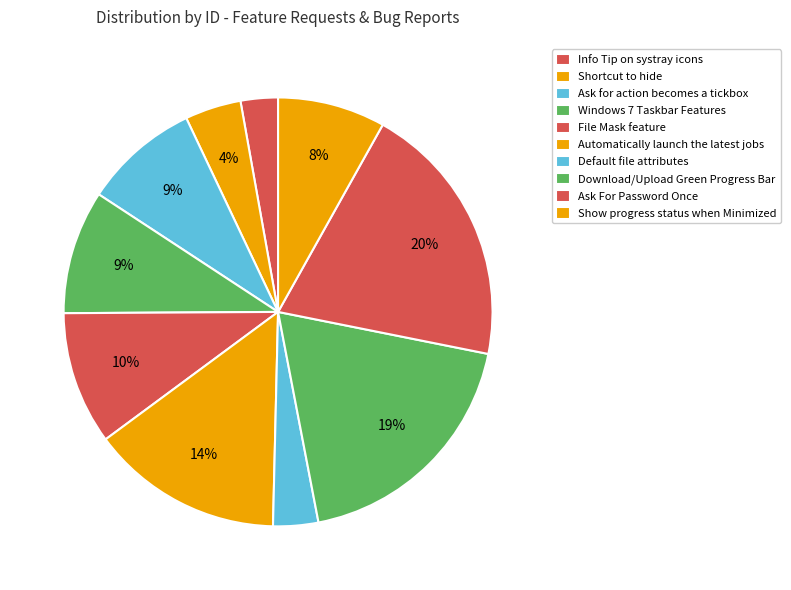

Rank the categories by value from lowest to highest.

Info Tip on systray icons, Default file attributes, Shortcut to hide, Show progress status when Minimized, Ask for action becomes a tickbox, Windows 7 Taskbar Features, File Mask feature, Automatically launch the latest jobs, Download/Upload Green Progress Bar, Ask For Password Once